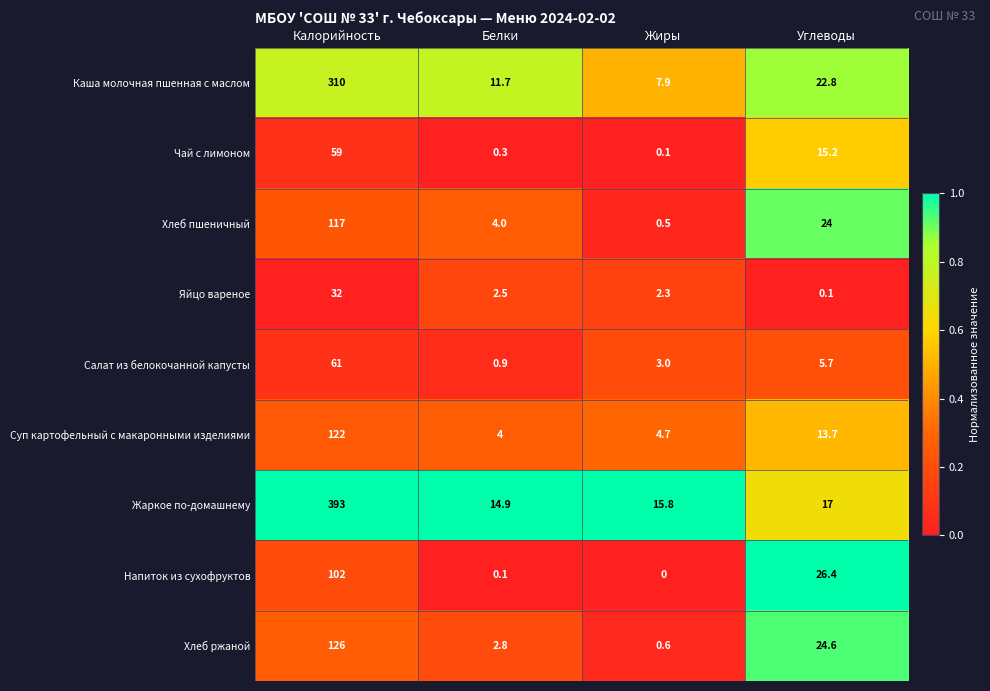

What is the maximum value shown in the chart?

393.0